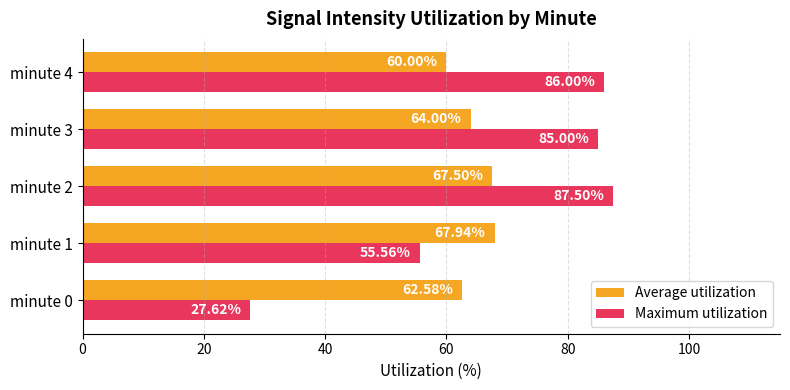

What is the difference between the highest and lowest values at minute 3?

21.0